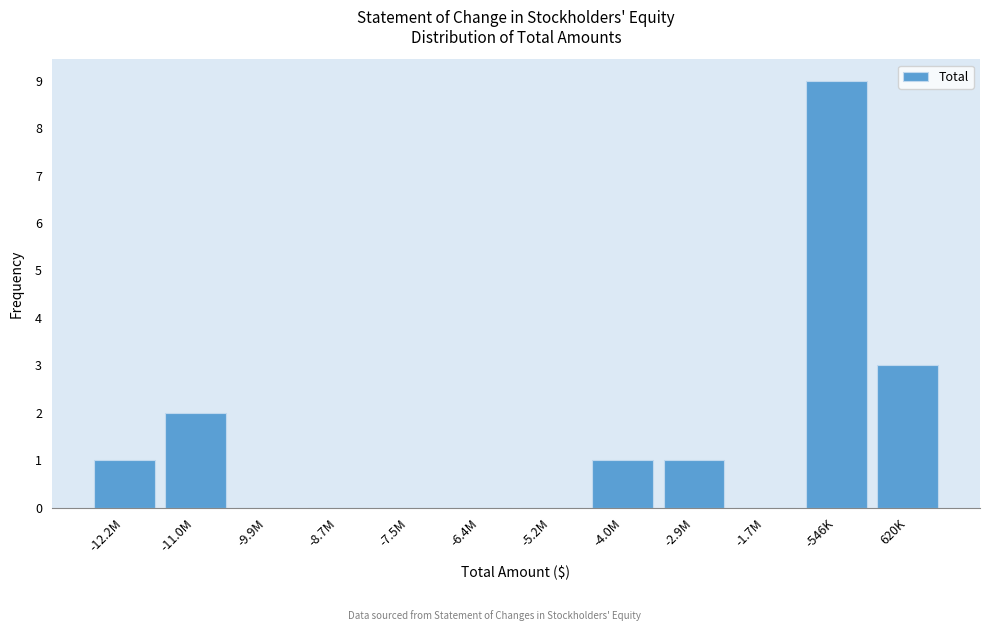

Reading left to right, extract all data points from this chart.

-12.2M=1	-11.0M=2	-9.9M=0	-8.7M=0	-7.5M=0	-6.4M=0	-5.2M=0	-4.0M=1	-2.9M=1	-1.7M=0	-546K=9	620K=3